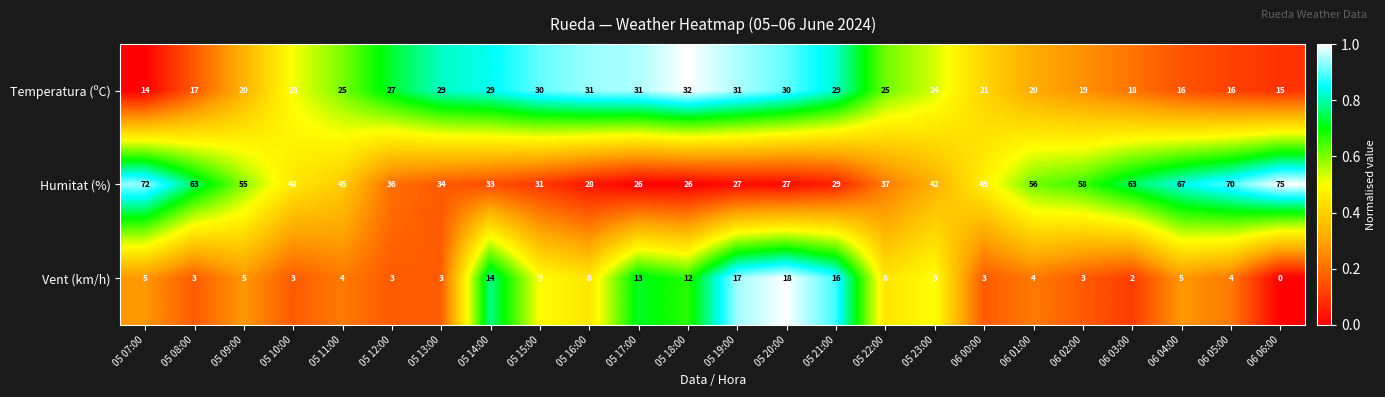

The Humitat (%) series shows 117 at 06 05:00. True or false?

False